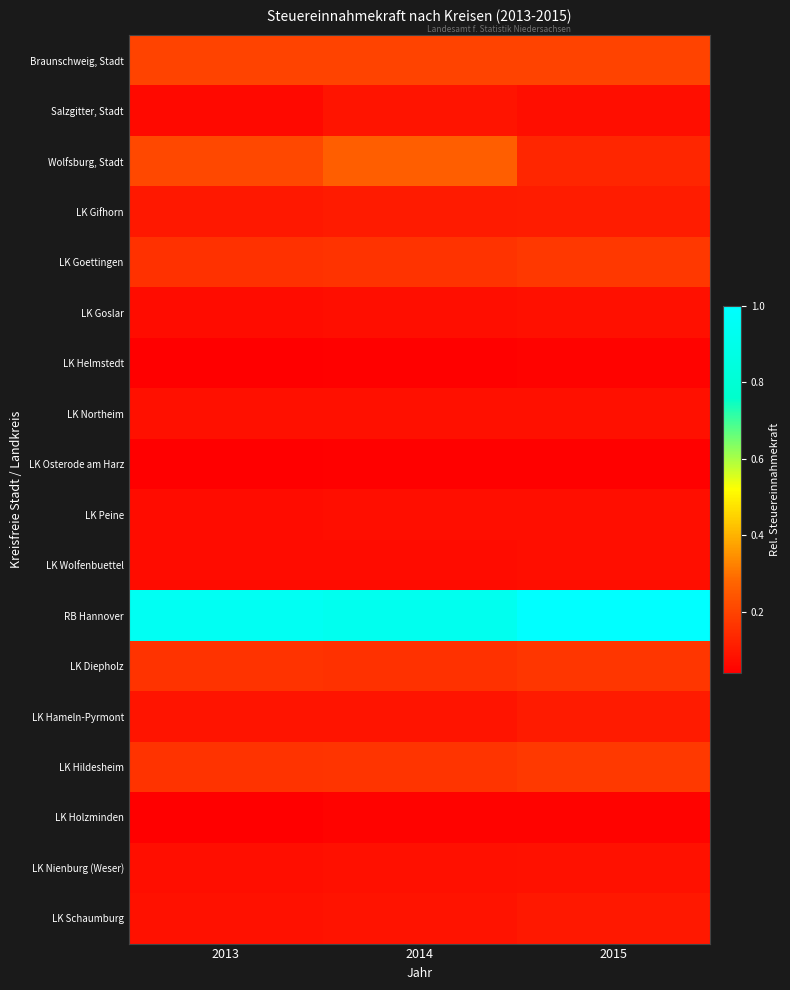

Which series has the largest total across all categories?

RB Hannover